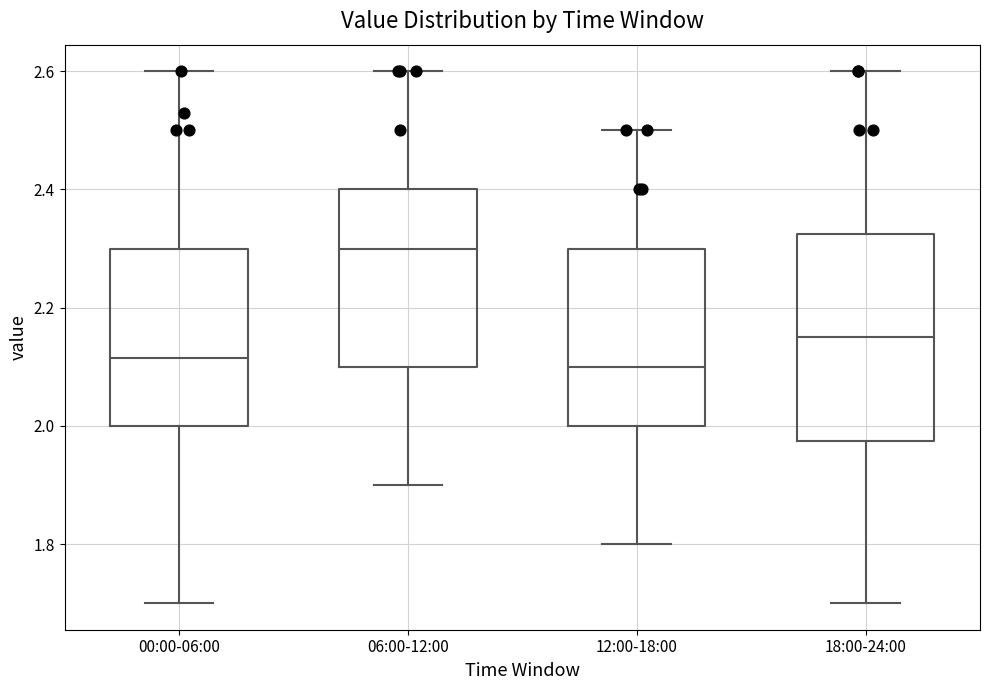

Which box is the tallest, from its lower edge to its upper edge?

18:00-24:00